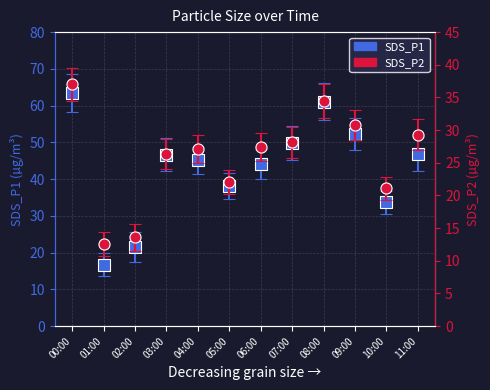

List the series in order of their overall mean, lowest first.

SDS_P2, SDS_P1